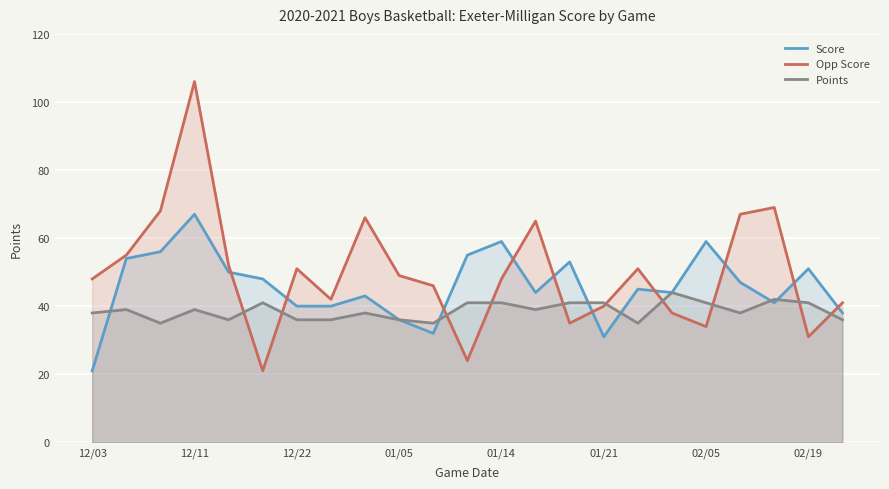

Where is Opp Score nearest to the value 63?

13